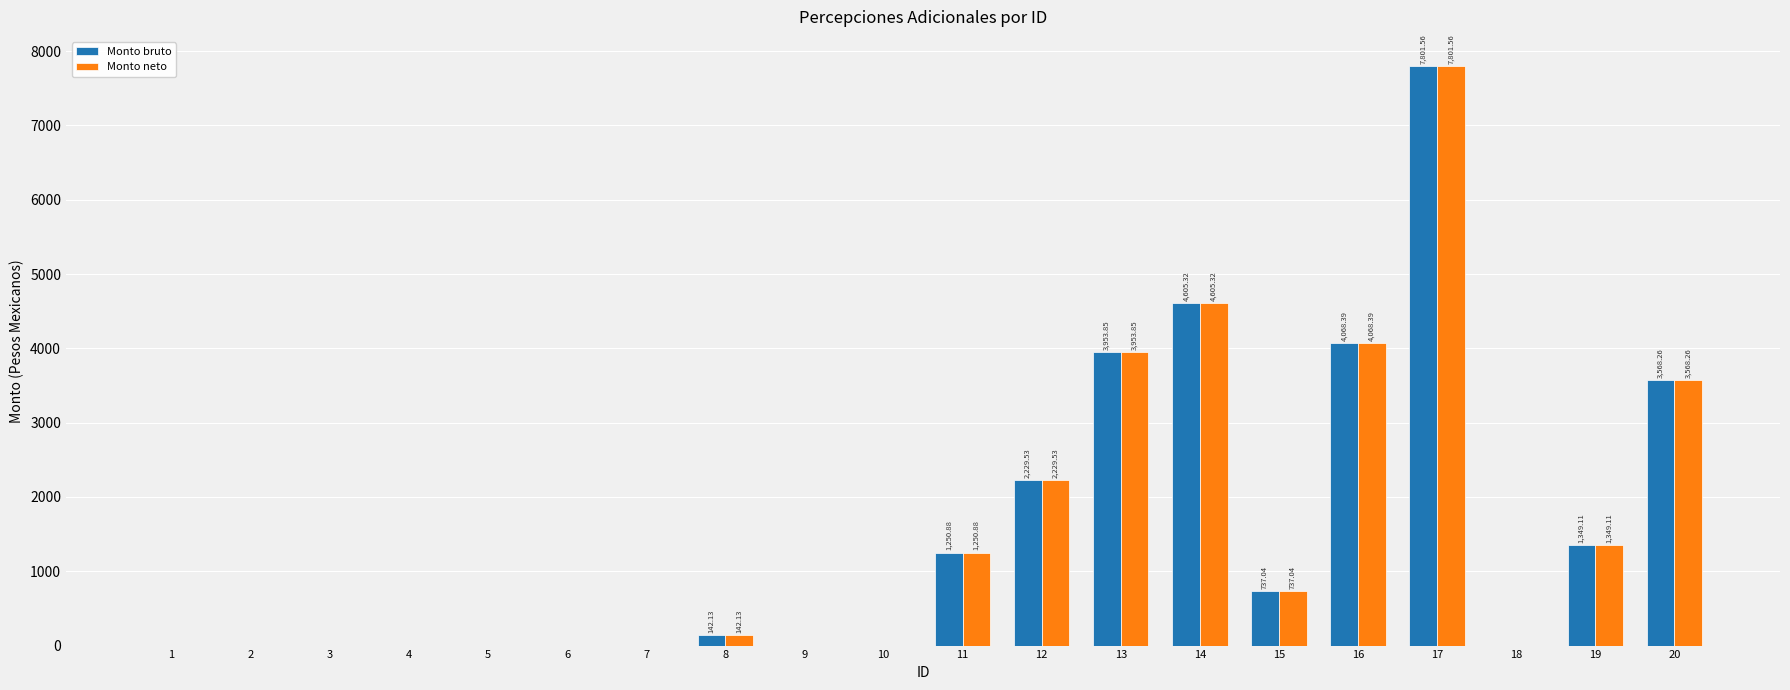

How many groups of bars are there?

20